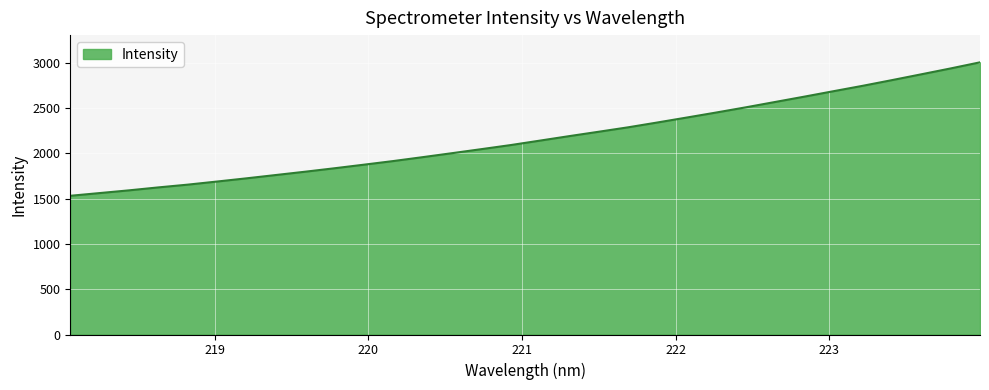

What is the smallest value displayed?

1531.7